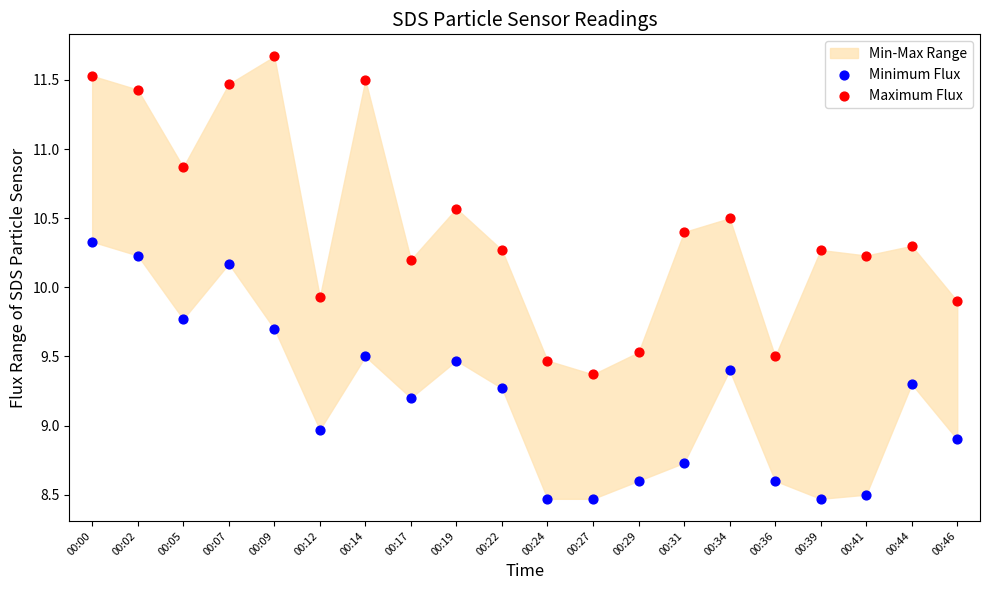

Which series has the widest spread of Y values?

Maximum Flux